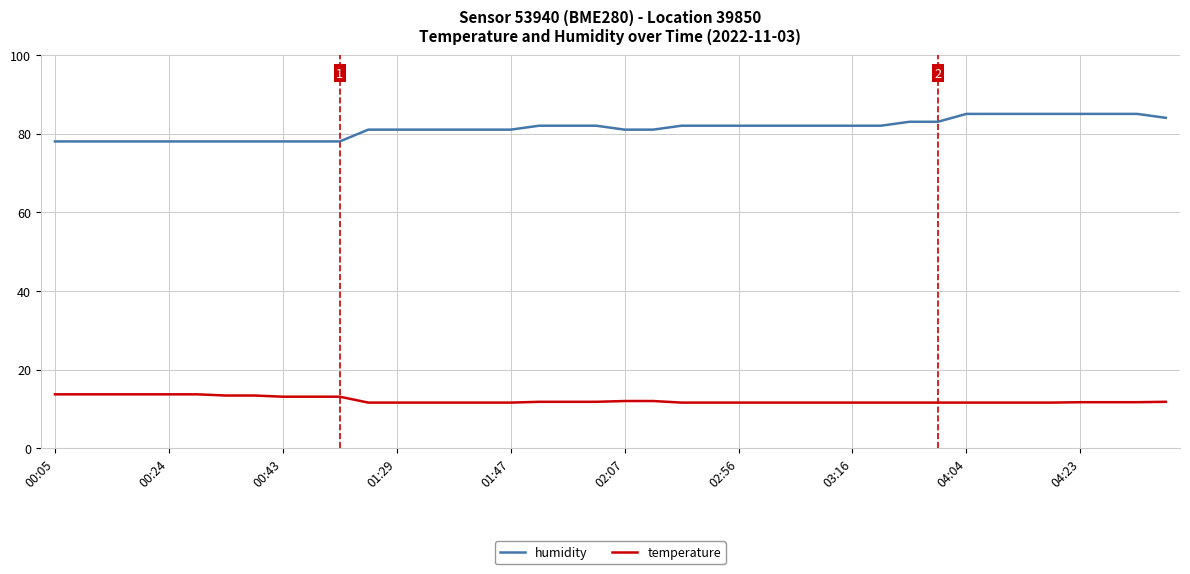

True or false: temperature and humidity intersect in this chart.

False